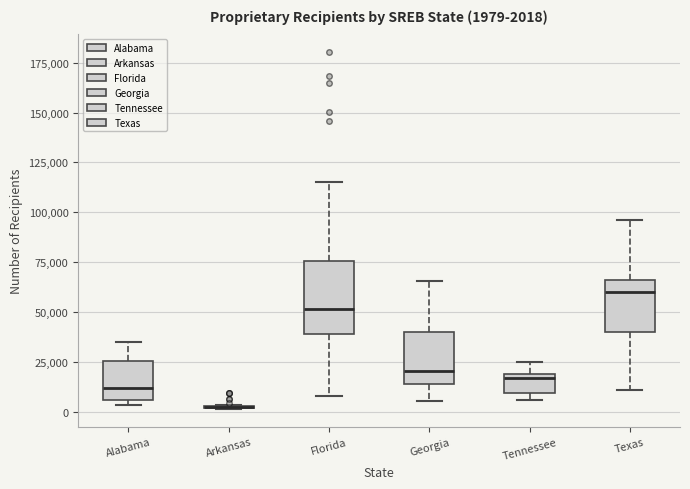

Comparing the boxes themselves (not the whiskers), which one is the tallest?

Florida